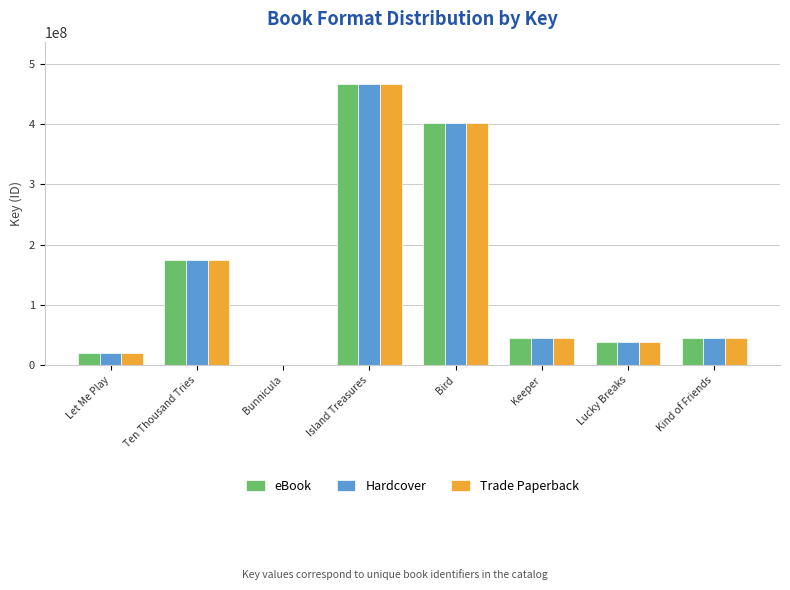

What is the approximate value of Hardcover at Ten Thousand Tries?

174026030